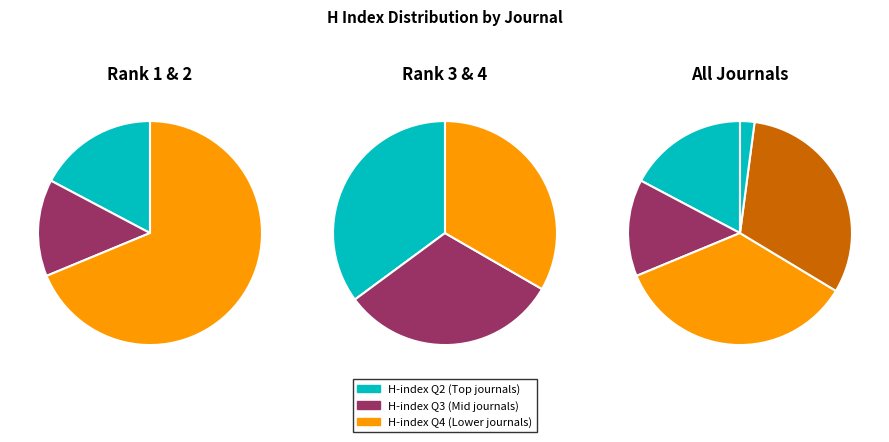

How many slices are in this pie chart?

5